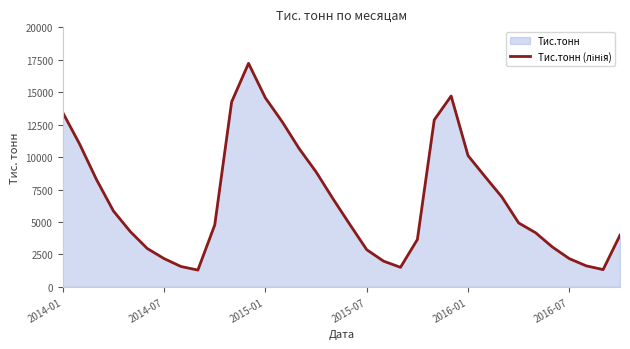

What is the ratio of the value at 25 to the value at 19?

4.3